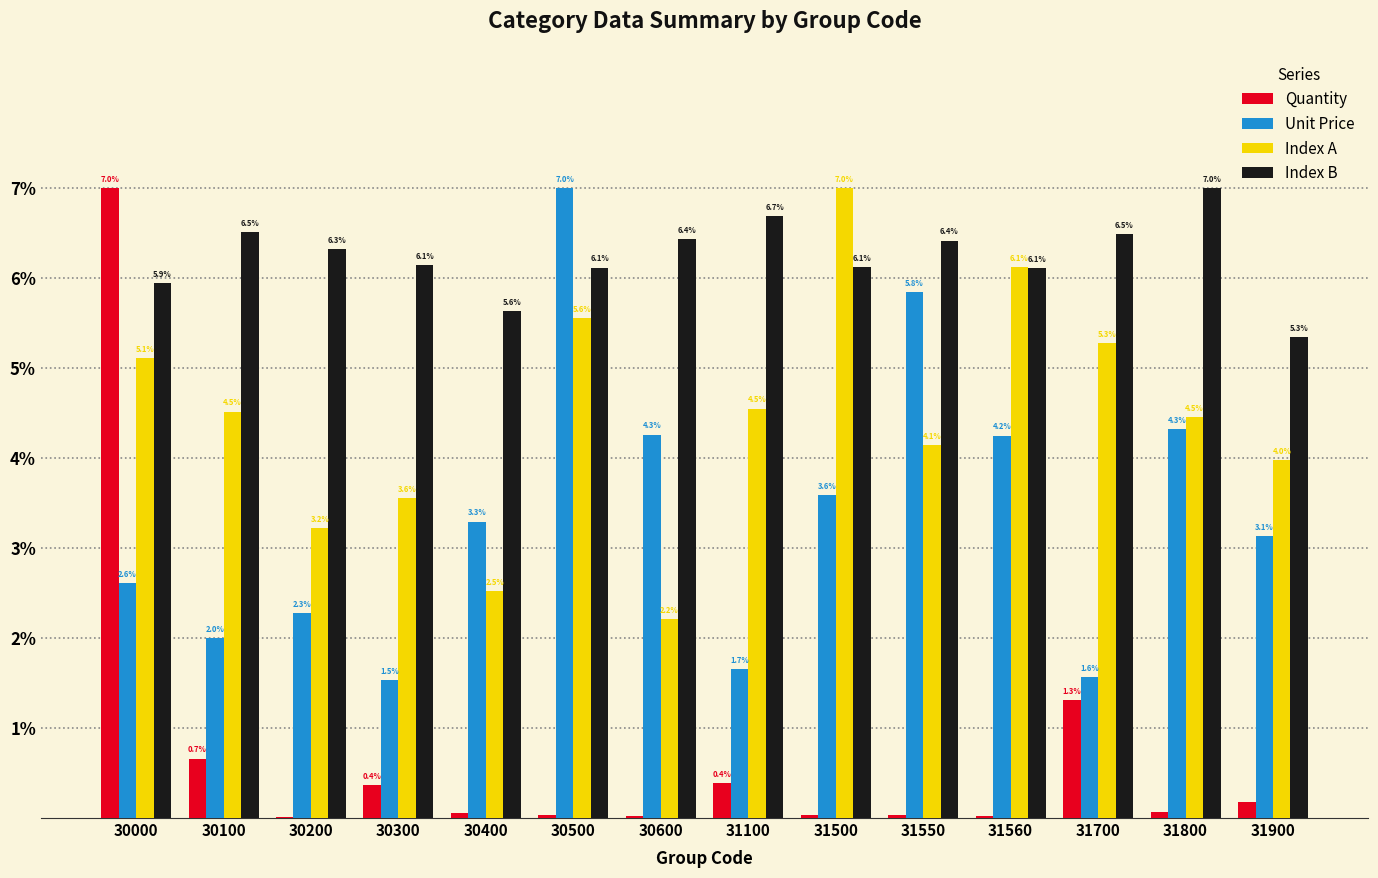

Are the bars horizontal?

No